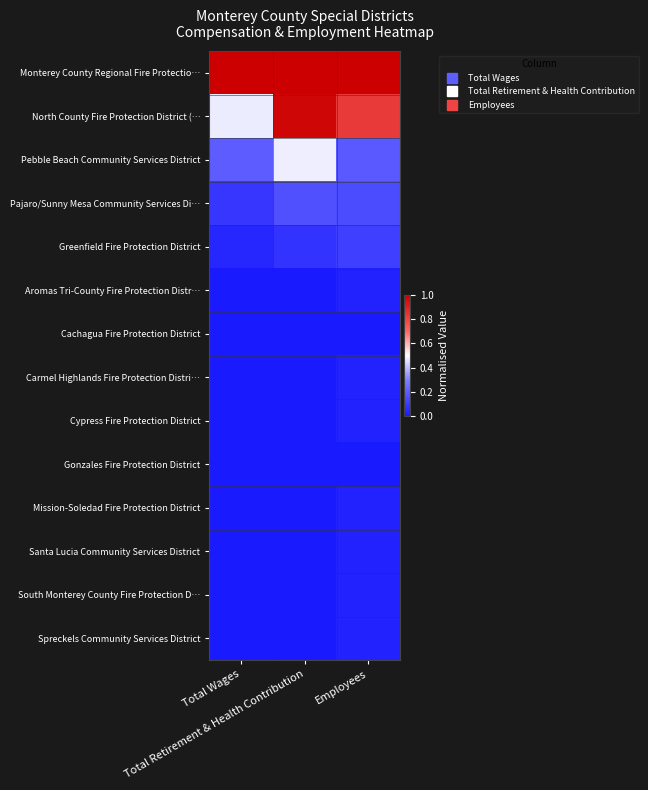

Rank the series by their maximum value, from highest to lowest.

Monterey County Regional Fire Protectio…, North County Fire Protection District (…, Pebble Beach Community Services District, Pajaro/Sunny Mesa Community Services Di…, Greenfield Fire Protection District, Aromas Tri-County Fire Protection Distr…, Carmel Highlands Fire Protection Distri…, Cypress Fire Protection District, Mission-Soledad Fire Protection District, Santa Lucia Community Services District, South Monterey County Fire Protection D…, Spreckels Community Services District, Cachagua Fire Protection District, Gonzales Fire Protection District